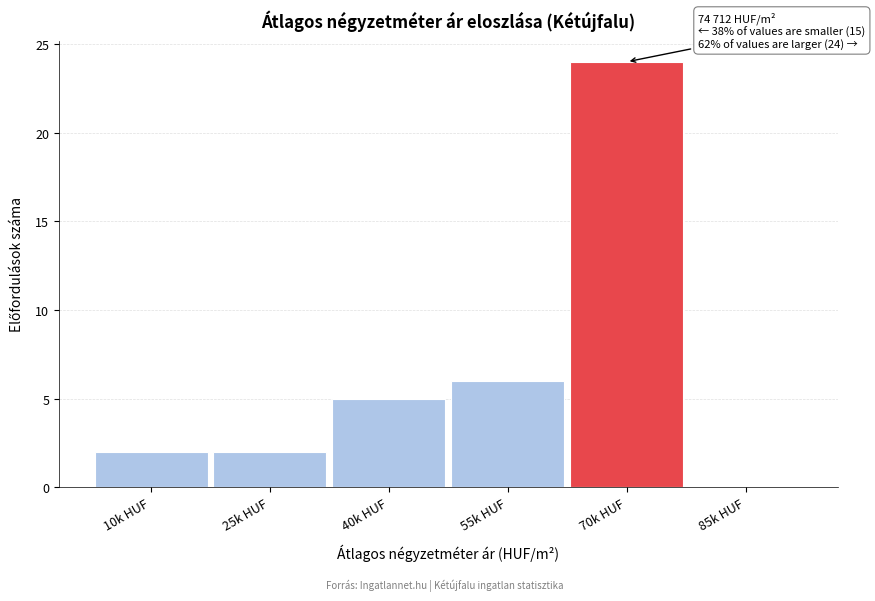

Reading left to right, what are all the values shown in this chart?

10k HUF=2	25k HUF=2	40k HUF=5	55k HUF=6	70k HUF=24	85k HUF=0